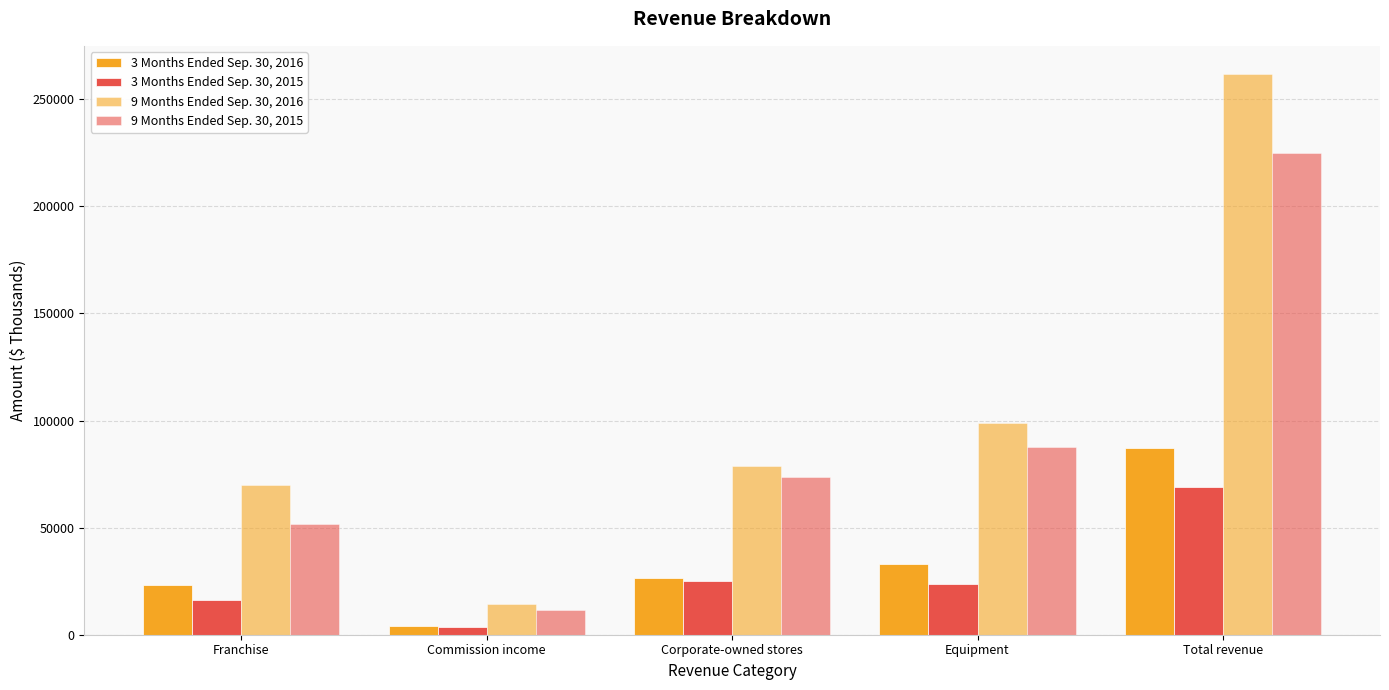

Does the chart contain any negative values?

No